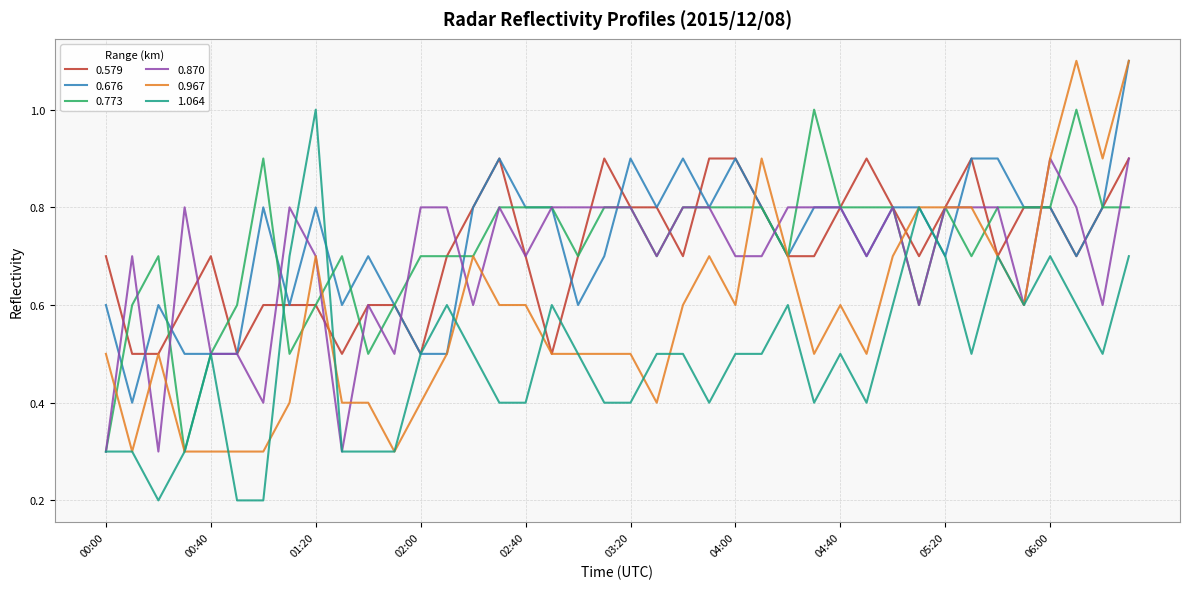

What is the lowest value of the 0.967 series?

0.3